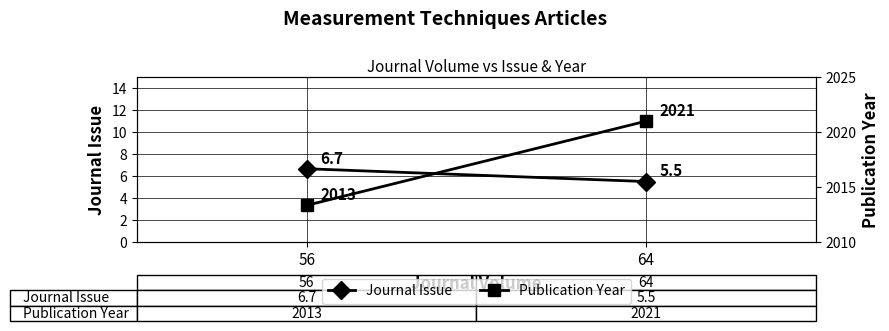

Reading left to right, list all the values displayed in this chart.

Journal Issue: 6.7	5.5
Publication Year: 2013.3	2021.0